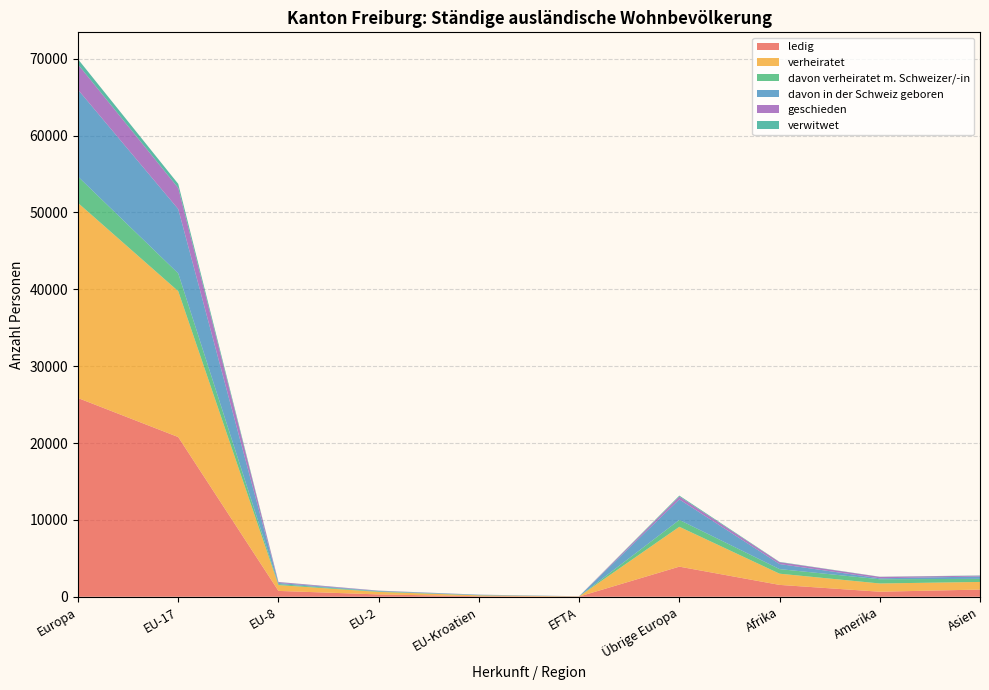

Reading left to right, transcribe all the data shown in this chart.

ledig: Europa=25848	EU-17=20773	EU-8=760	EU-2=302	EU-Kroatien=69	EFTA=28	Übrige Europa=3916	Afrika=1542	Amerika=655	Asien=936
verheiratet: Europa=25375	EU-17=18974	EU-8=756	EU-2=330	EU-Kroatien=111	EFTA=19	Übrige Europa=5185	Afrika=1458	Amerika=1072	Asien=991
davon verheiratet m. Schweizer/-in: Europa=3432	EU-17=2315	EU-8=131	EU-2=61	EU-Kroatien=24	EFTA=7	Übrige Europa=894	Afrika=596	Amerika=550	Asien=400
davon in der Schweiz geboren: Europa=11299	EU-17=8366	EU-8=144	EU-2=59	EU-Kroatien=51	EFTA=9	Übrige Europa=2670	Afrika=659	Amerika=122	Asien=306
geschieden: Europa=3289	EU-17=2747	EU-8=114	EU-2=36	EU-Kroatien=14	EFTA=4	Übrige Europa=374	Afrika=241	Amerika=188	Asien=103
verwitwet: Europa=681	EU-17=528	EU-8=19	EU-2=9	EU-Kroatien=5	EFTA=1	Übrige Europa=119	Afrika=40	Amerika=19	Asien=33